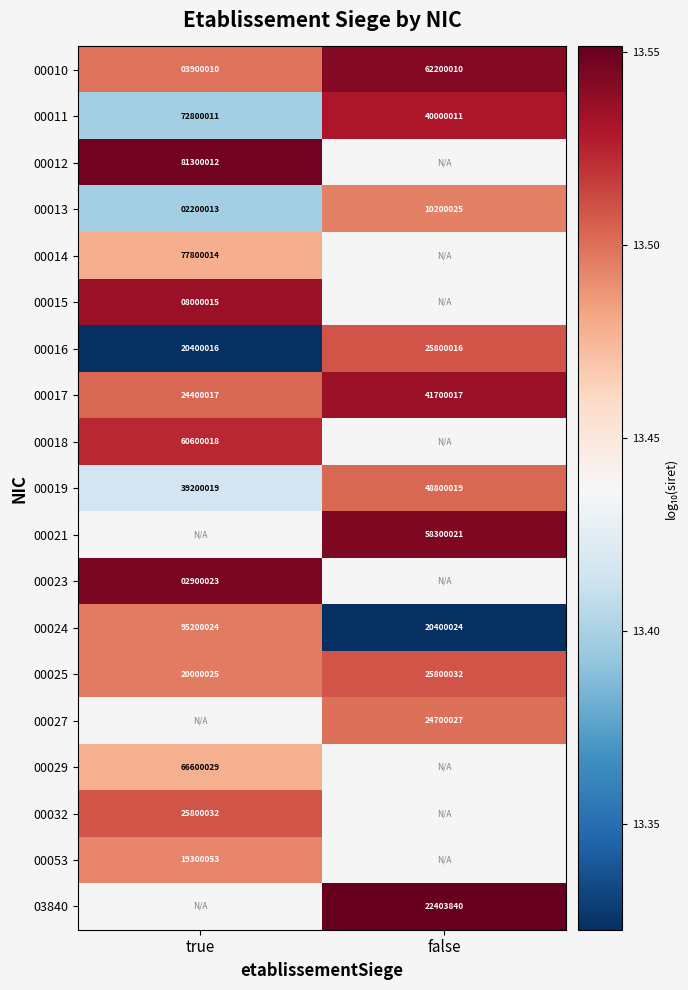

Is it true that 00029 equals 18.7 at true?

False